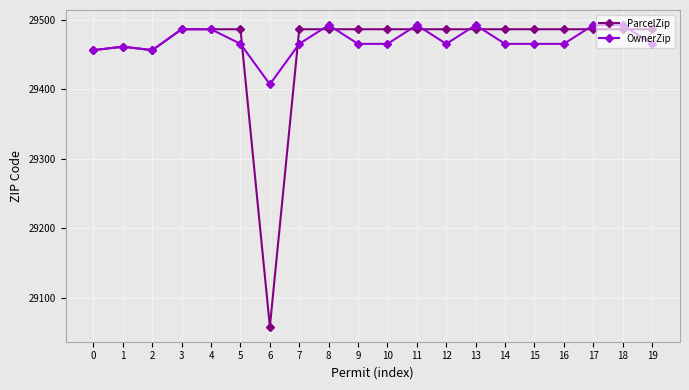

What is the difference between the maximum and minimum values in the ParcelZip series?

427